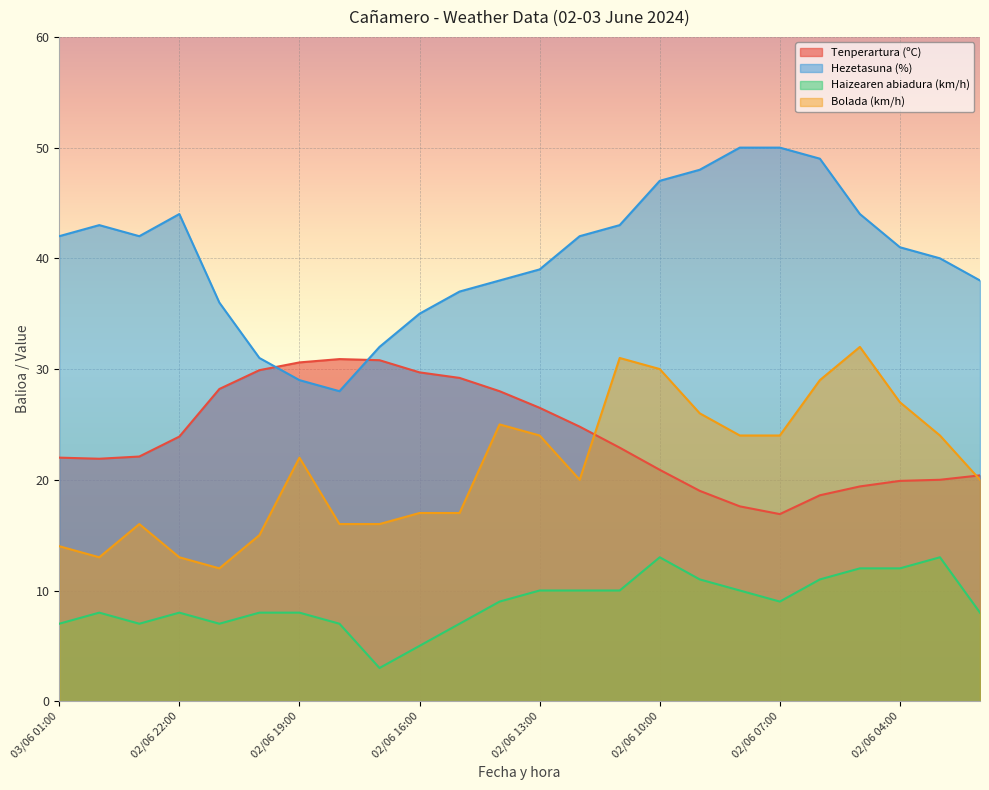

List the labels in order of Hezetasuna (%) value, largest first.

02/06 08:00, 02/06 07:00, 02/06 06:00, 02/06 09:00, 02/06 10:00, 02/06 22:00, 02/06 05:00, 03/06 00:00, 02/06 11:00, 03/06 01:00, 02/06 23:00, 02/06 12:00, 02/06 04:00, 02/06 03:00, 02/06 13:00, 02/06 14:00, 02/06 02:00, 02/06 15:00, 02/06 21:00, 02/06 16:00, 02/06 17:00, 02/06 20:00, 02/06 19:00, 02/06 18:00